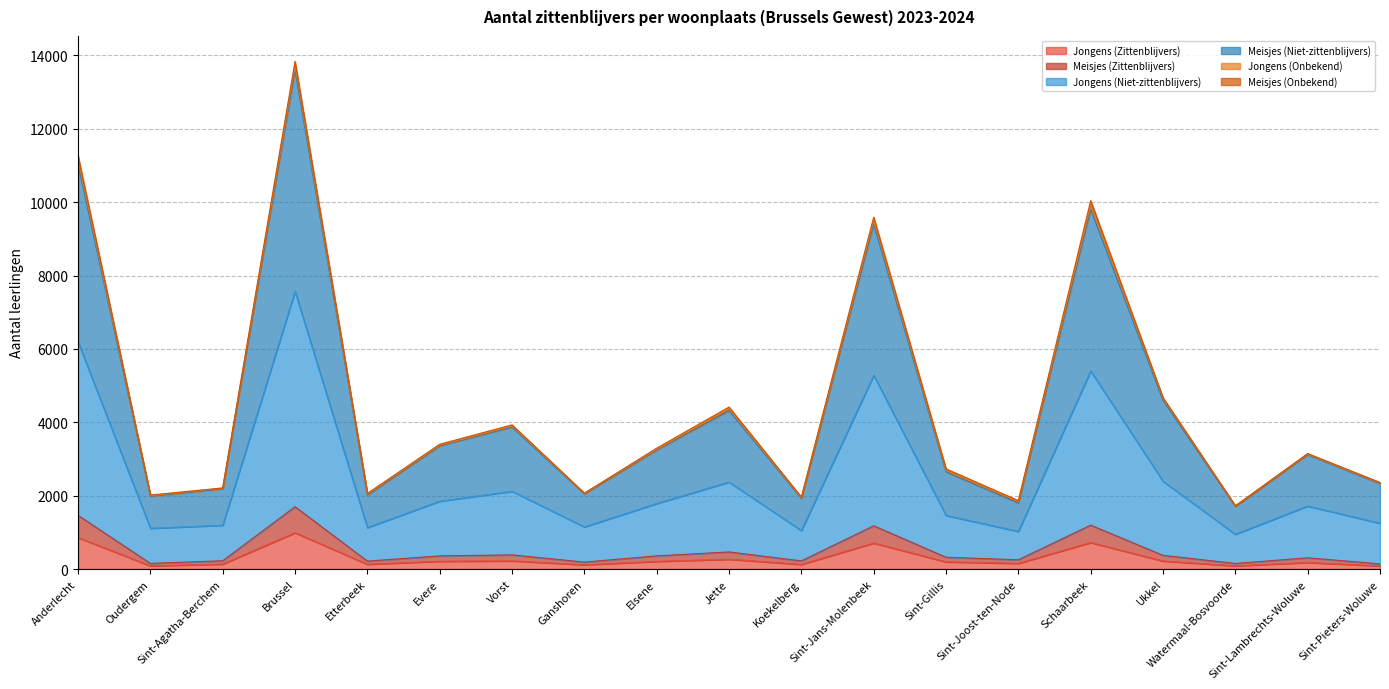

At which category is the sum across all series the highest?

Brussel